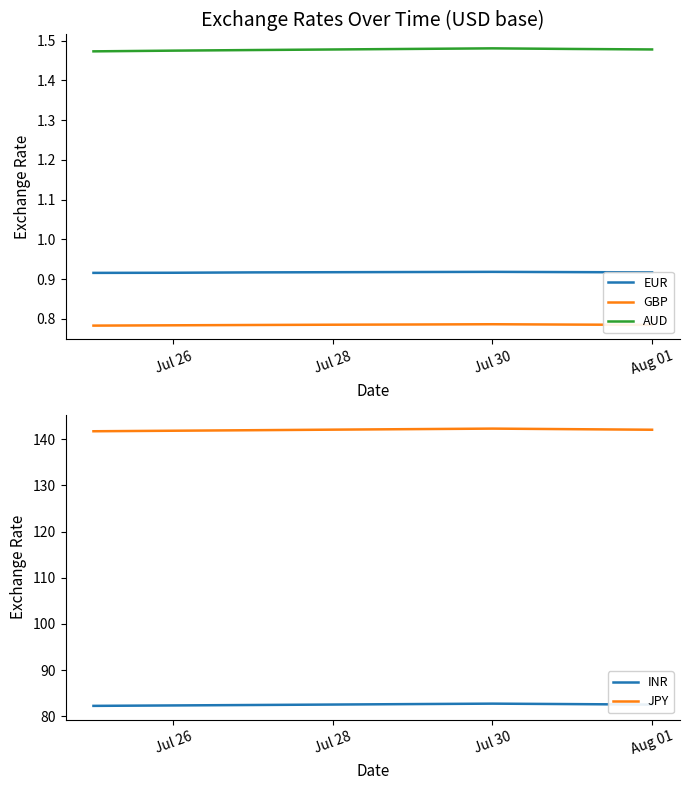

List the series in order of their peak value, lowest first.

GBP, EUR, AUD, INR, JPY